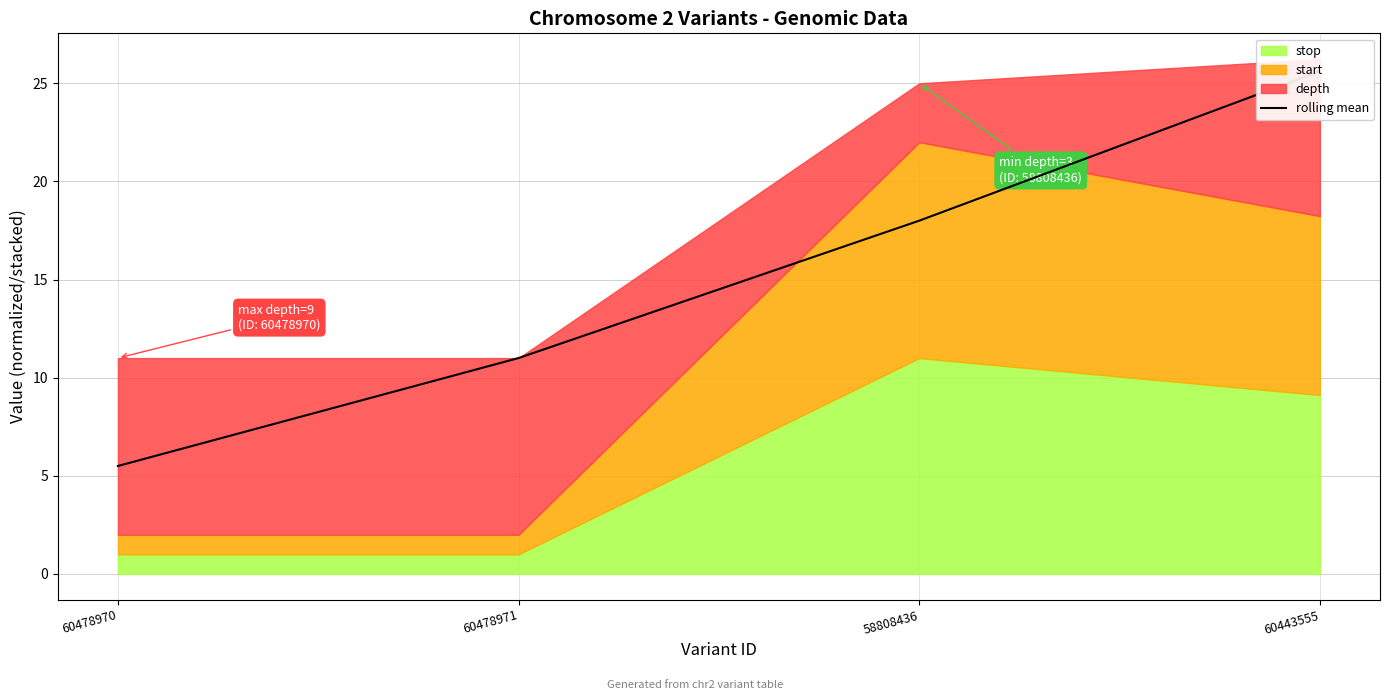

What is the value of the 4th point from the left?

25.6